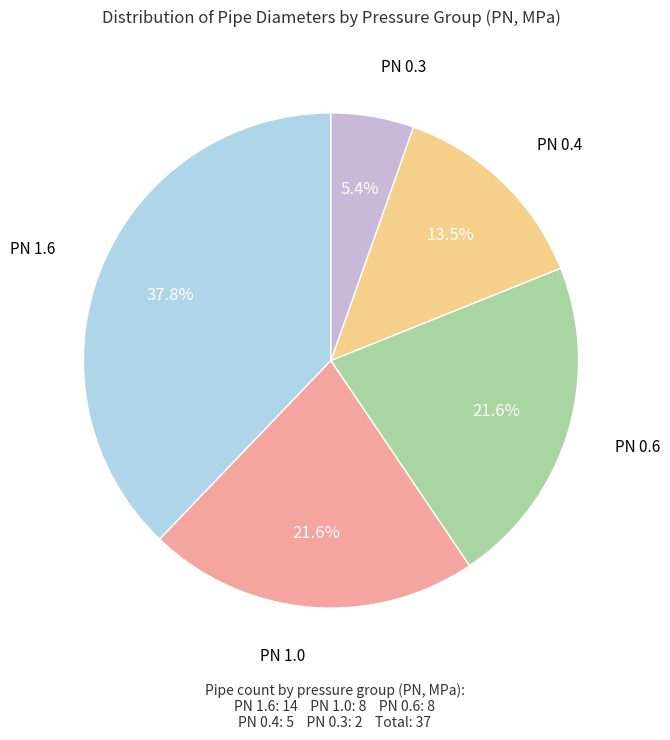

Does any single category account for the majority?

No